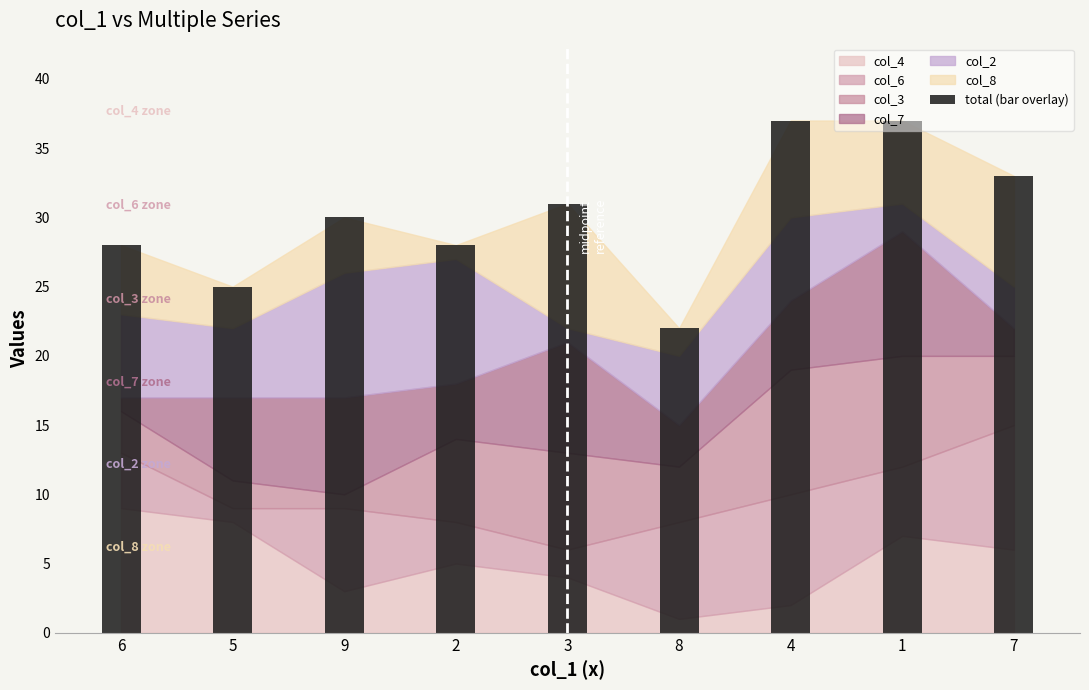

How many bars are there in total?

9